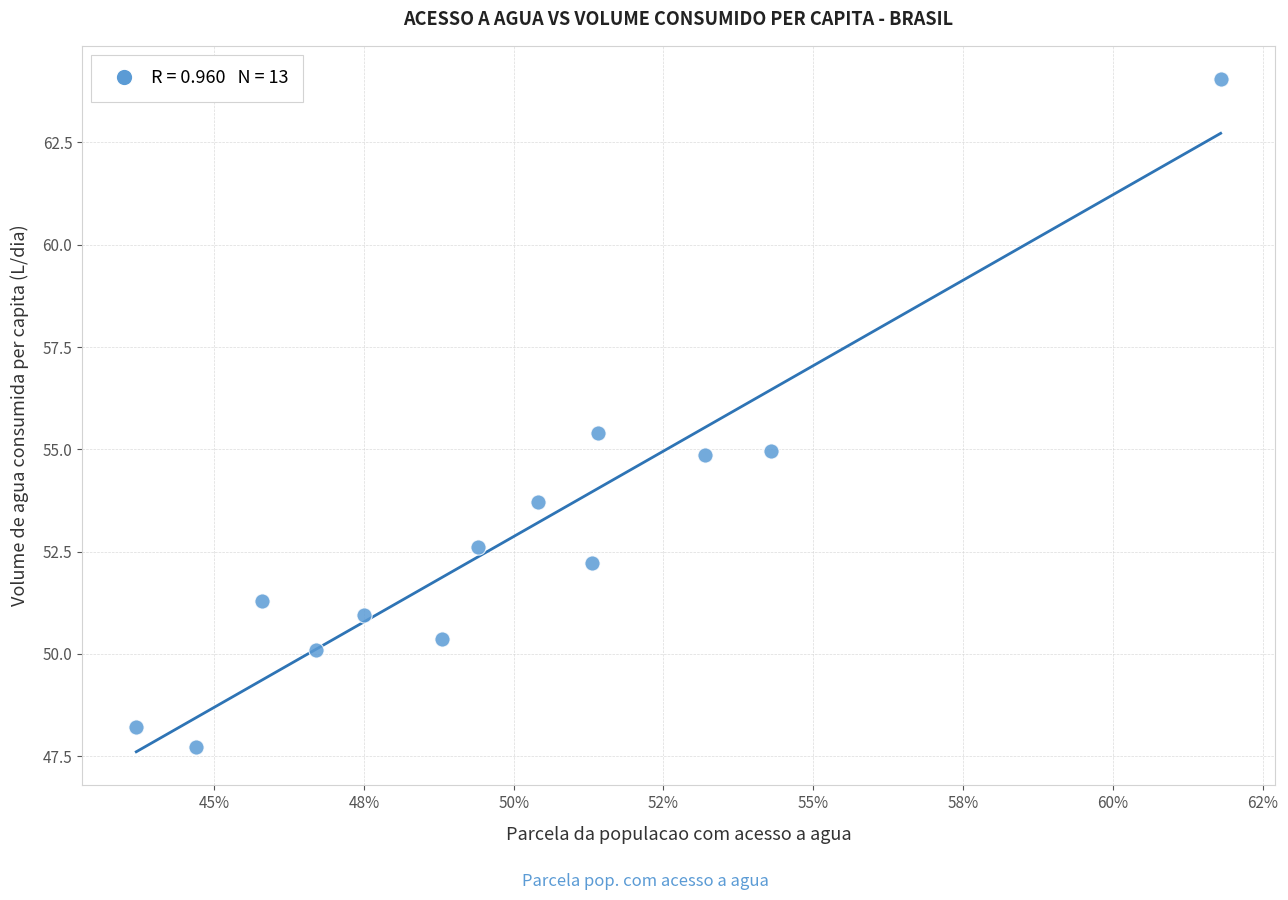

What is the range of Y values (max minus min)?

16.3